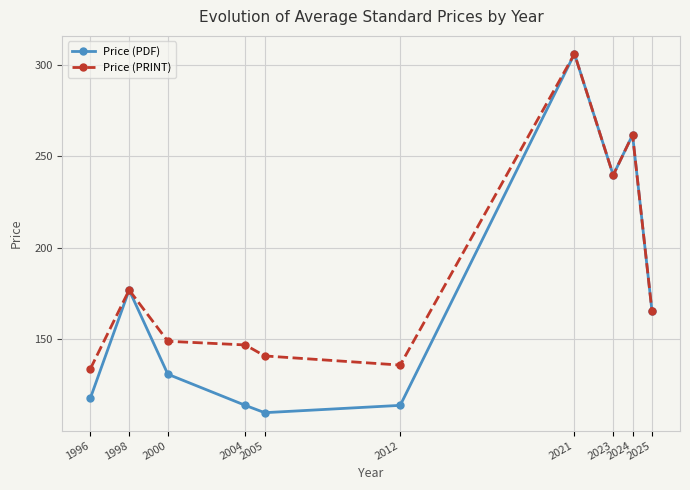

Which category has the highest value in the Price (PRINT) series?

2021